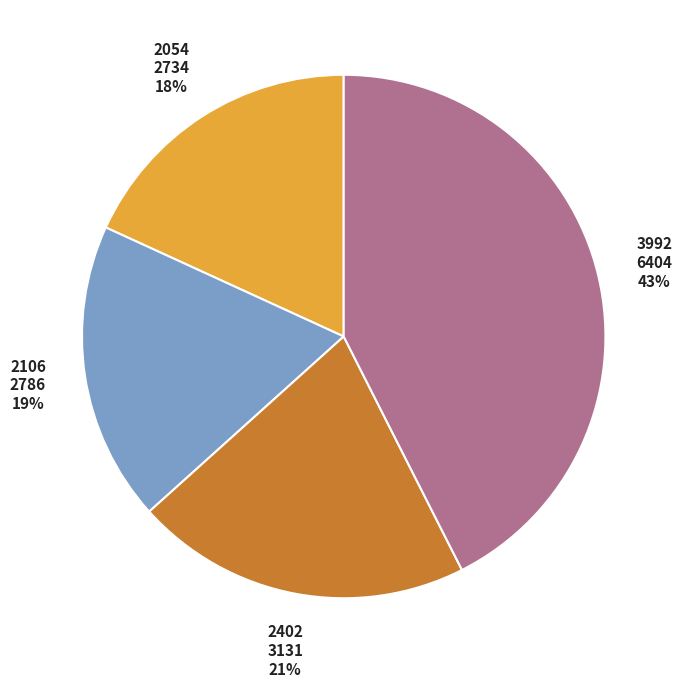

Count the number of slices in the pie.

4